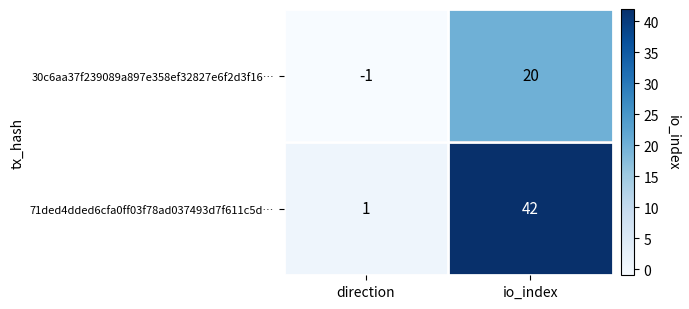

Reading right to left, extract all data points from this chart.

30c6aa37f239089a897e358ef32827e6f2d3f16…: 20	-1
71ded4dded6cfa0ff03f78ad037493d7f611c5d…: 42	1